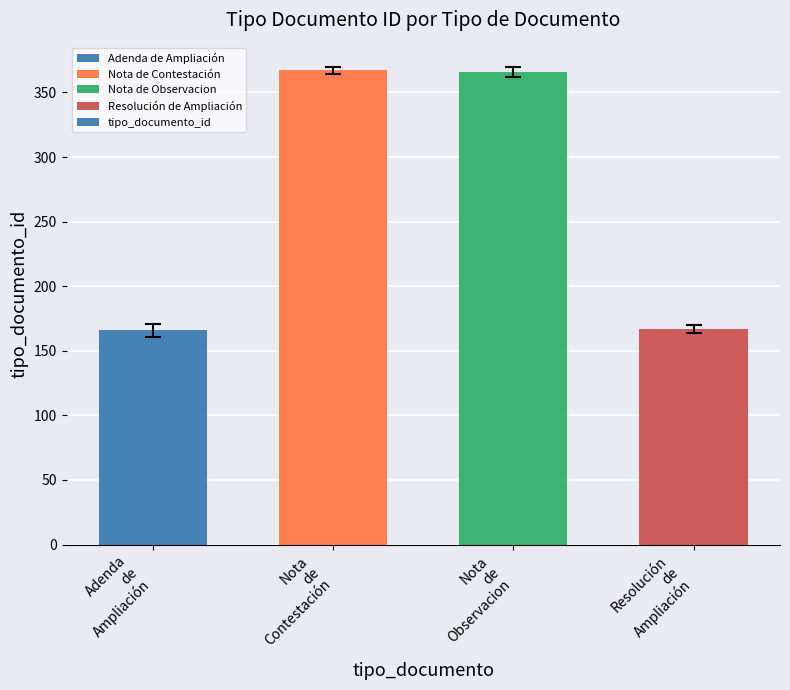

Are the bars horizontal?

No